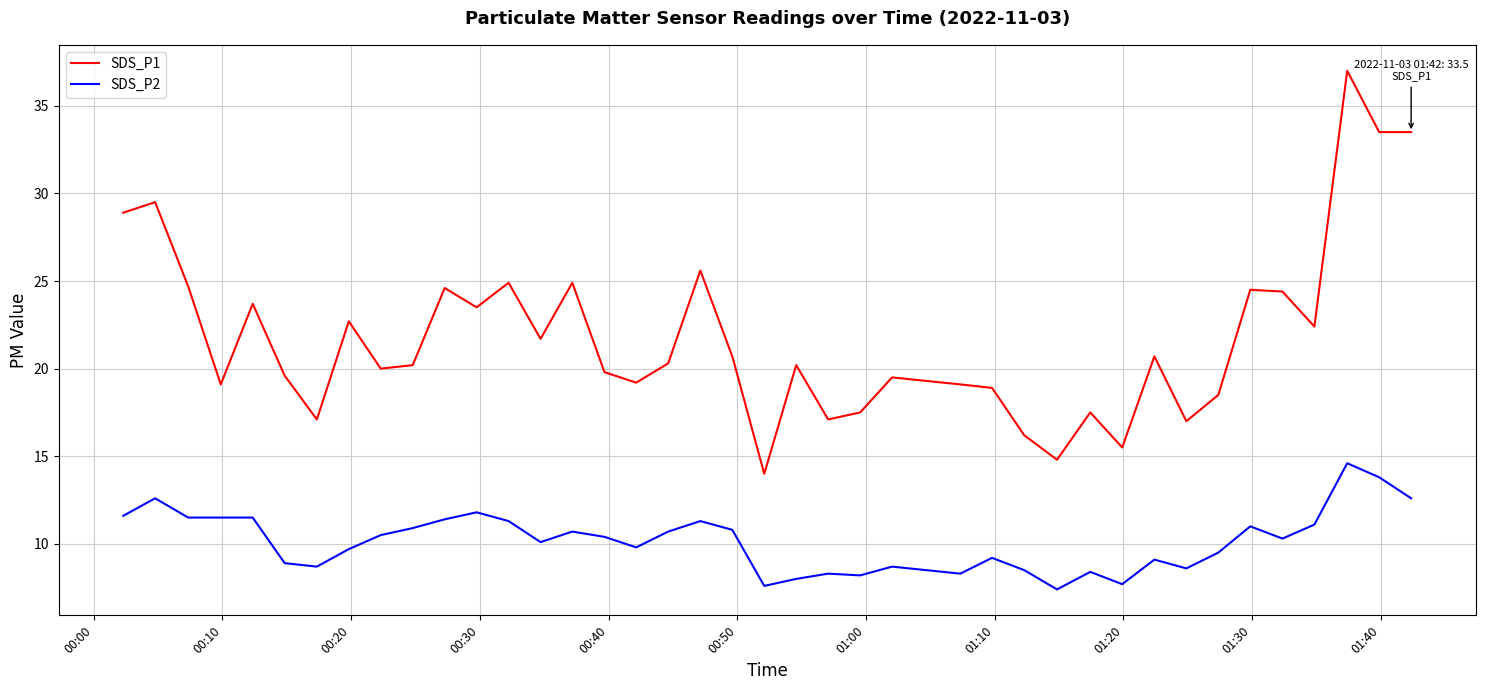

True or false: SDS_P1 and SDS_P2 cross at least once.

False